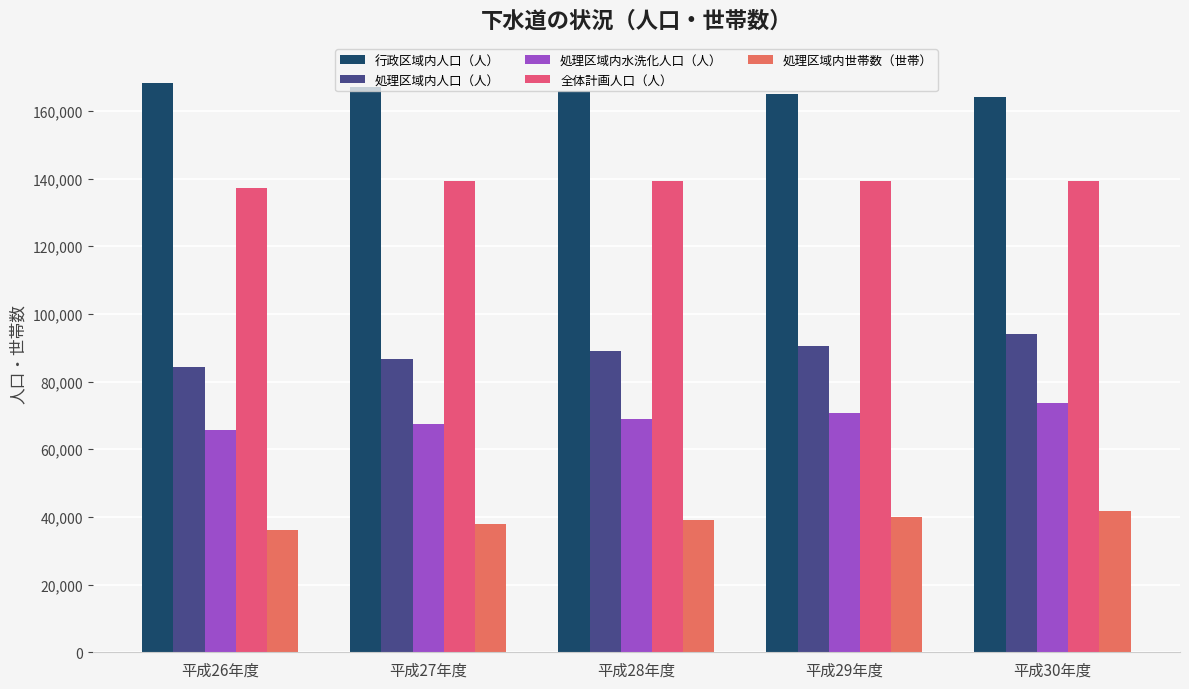

At which category is the sum across all series the highest?

平成30年度